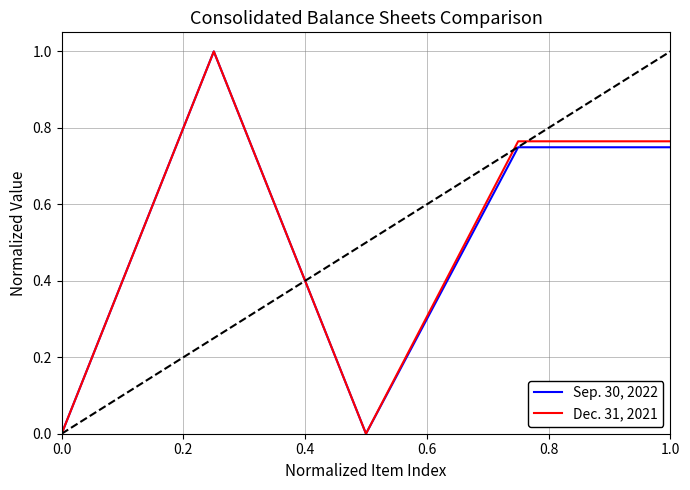

What are all the series names shown in the legend?

Sep. 30, 2022, Dec. 31, 2021